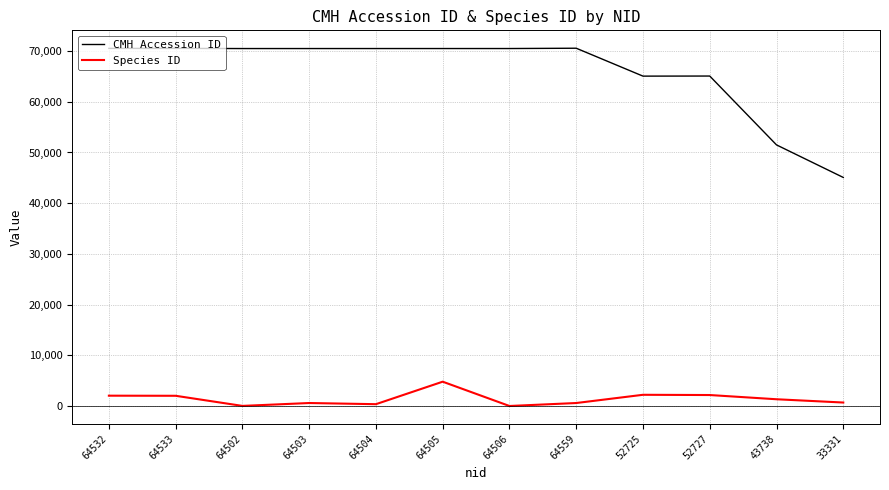

True or false: CMH Accession ID has a value of 70518 at 64532.

True